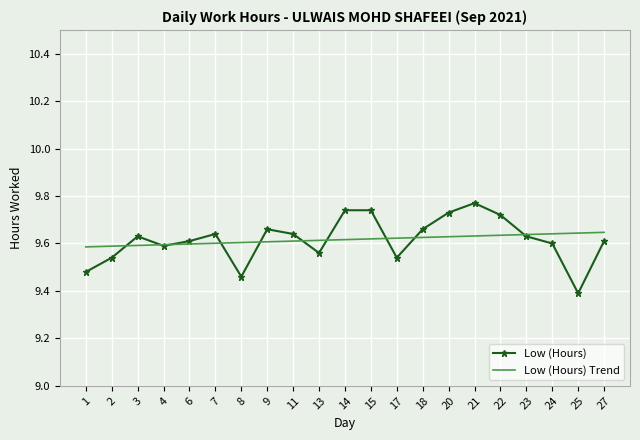

What is the total value across all series at 14?

19.4